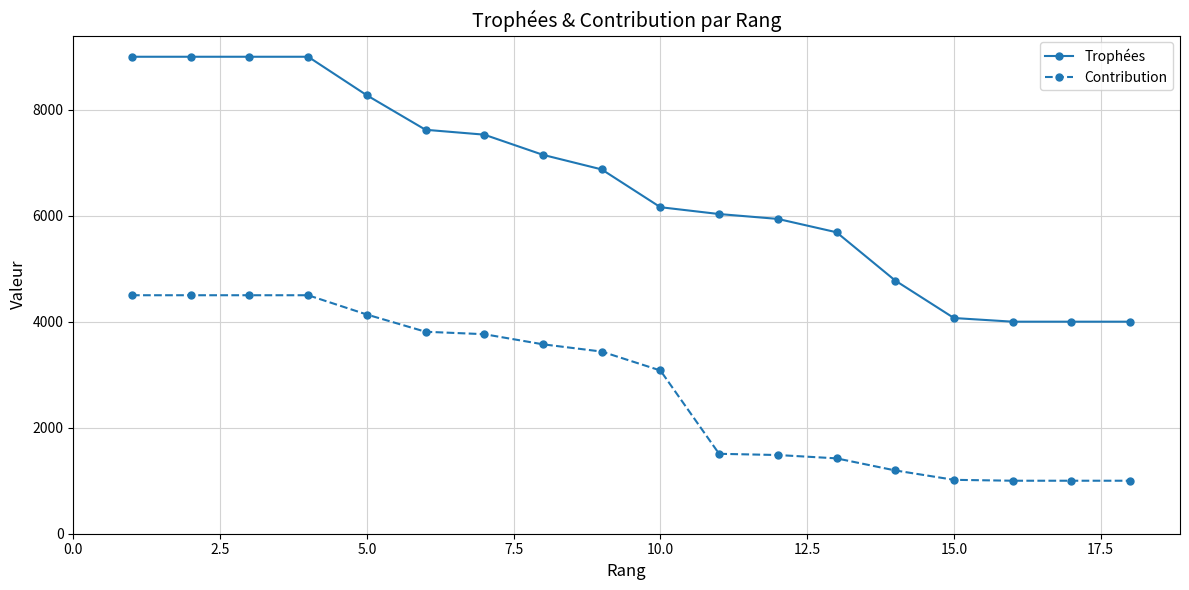

List the series in order of their overall mean, lowest first.

Contribution, Trophées